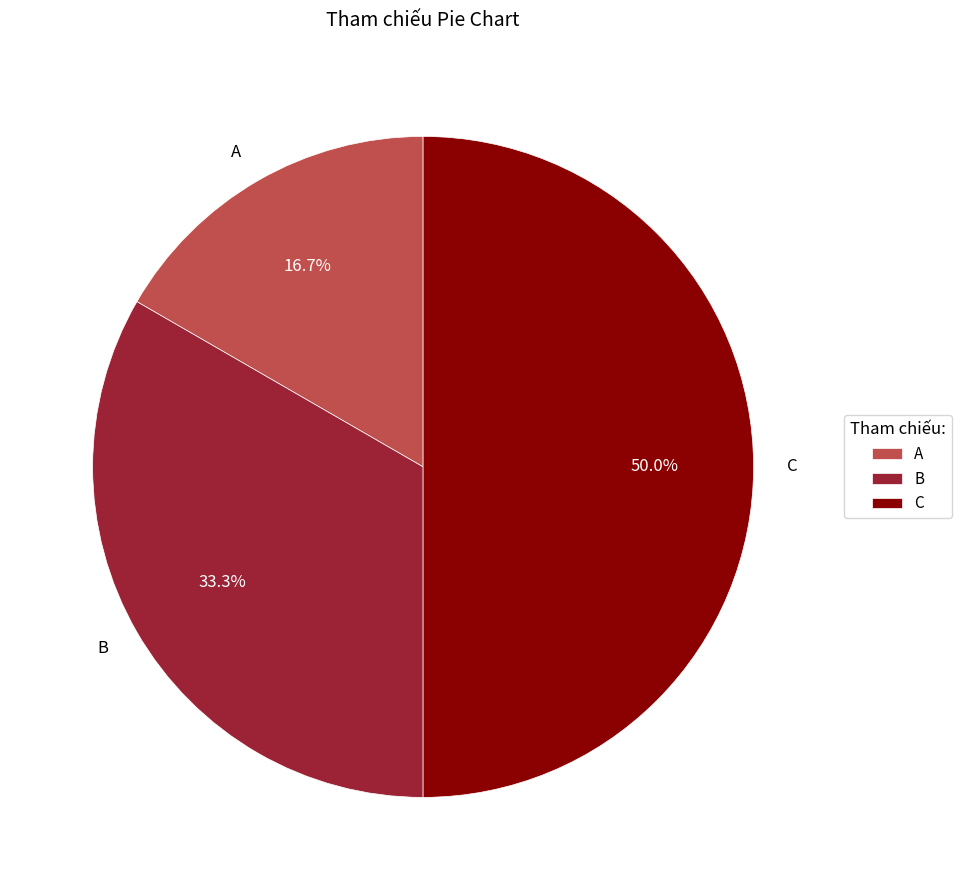

Which has a higher value, B or C?

C